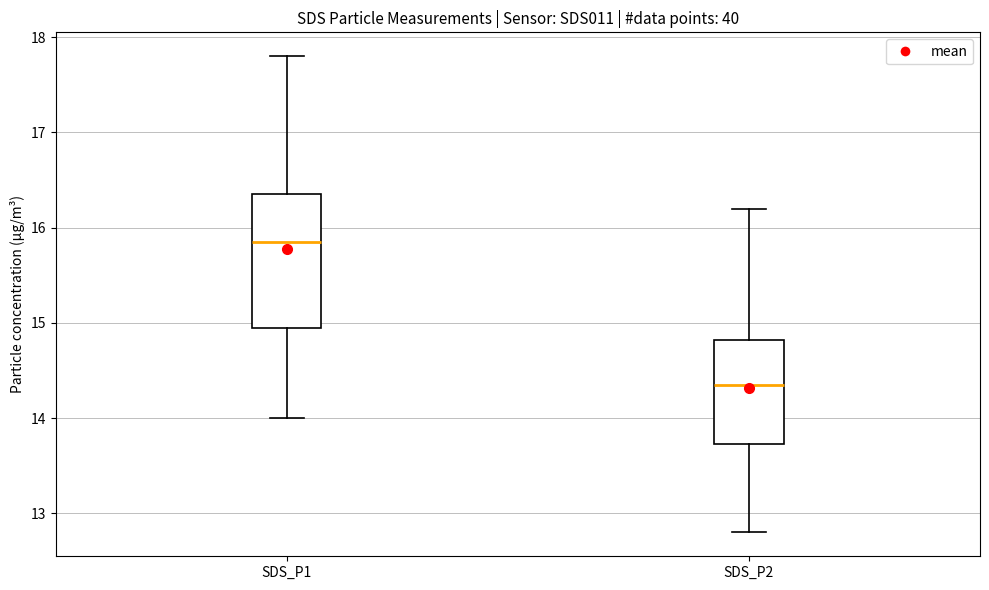

Reading left to right, read every box against the y-axis: the position of its median line, the range the box covers, and the ends of its whiskers. The values are not printed on the chart, so give them approximately, as read against the axis.

SDS_P1: median 15.9, box 15.0 to 16.4, whiskers 14.0 to 17.8
SDS_P2: median 14.4, box 13.7 to 14.8, whiskers 12.8 to 16.2